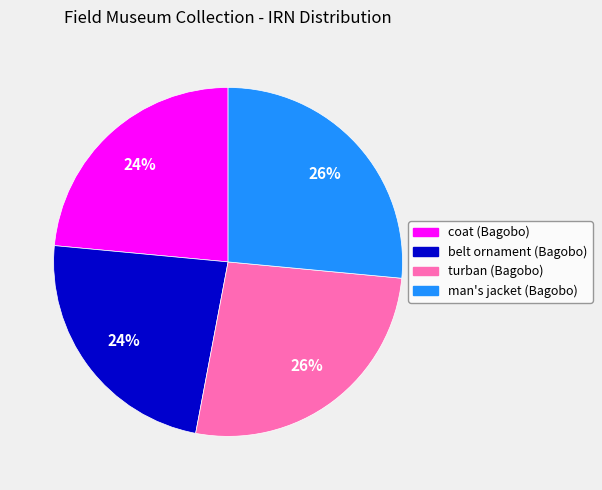

To the nearest percent, what is the average slice percentage?

25%